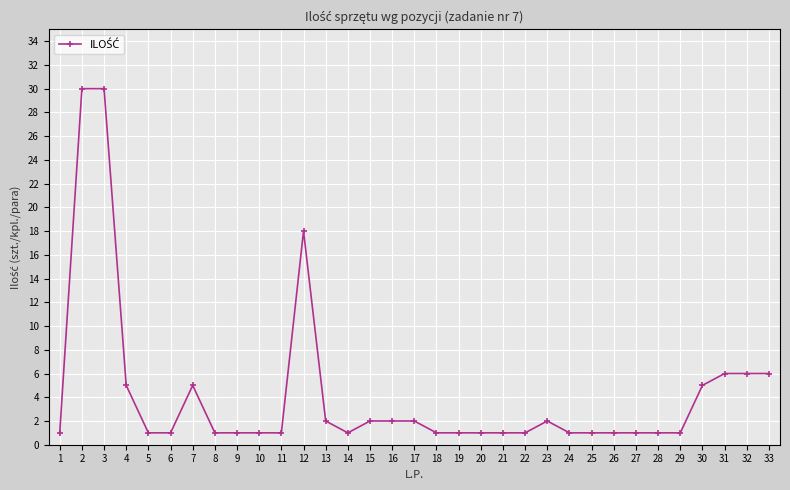

True or false: there are more than 0 points higher than both neighbors.

True